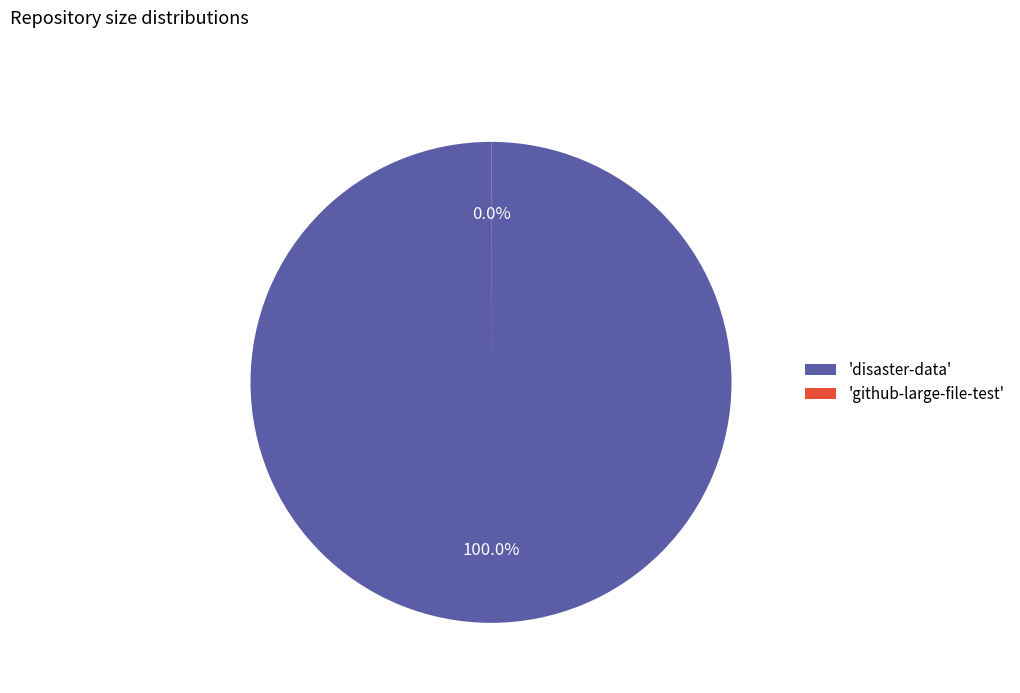

What is the majority slice?

'disaster-data'